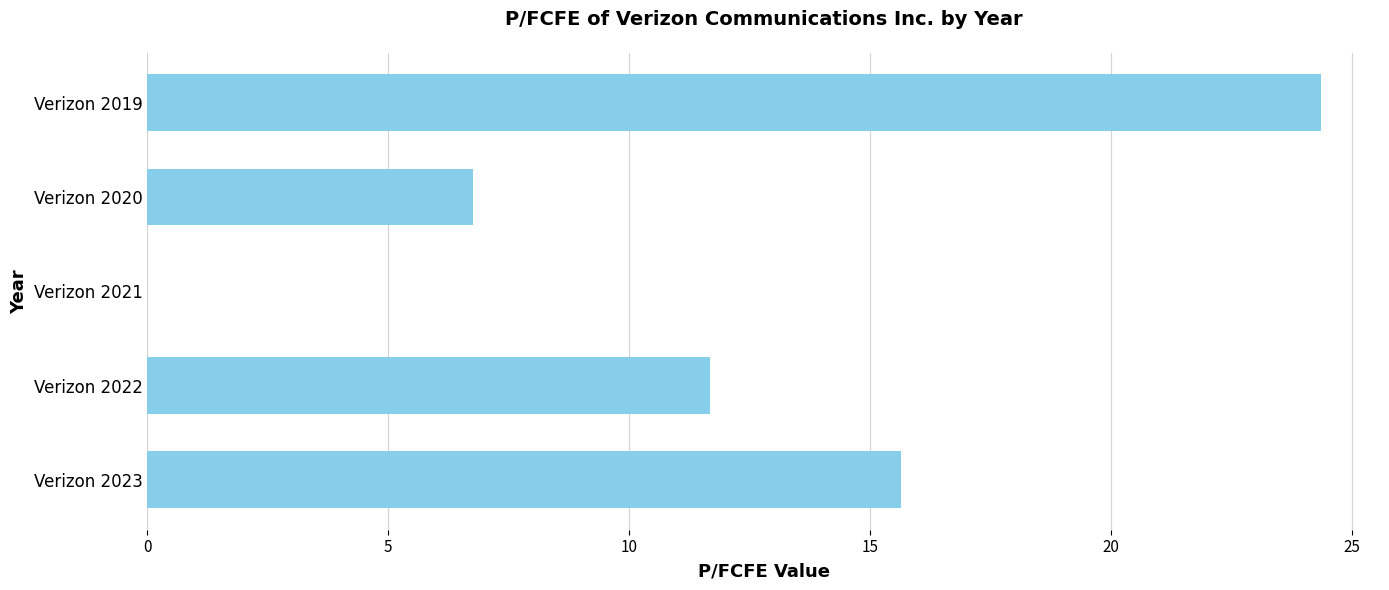

Are the bars horizontal?

Yes